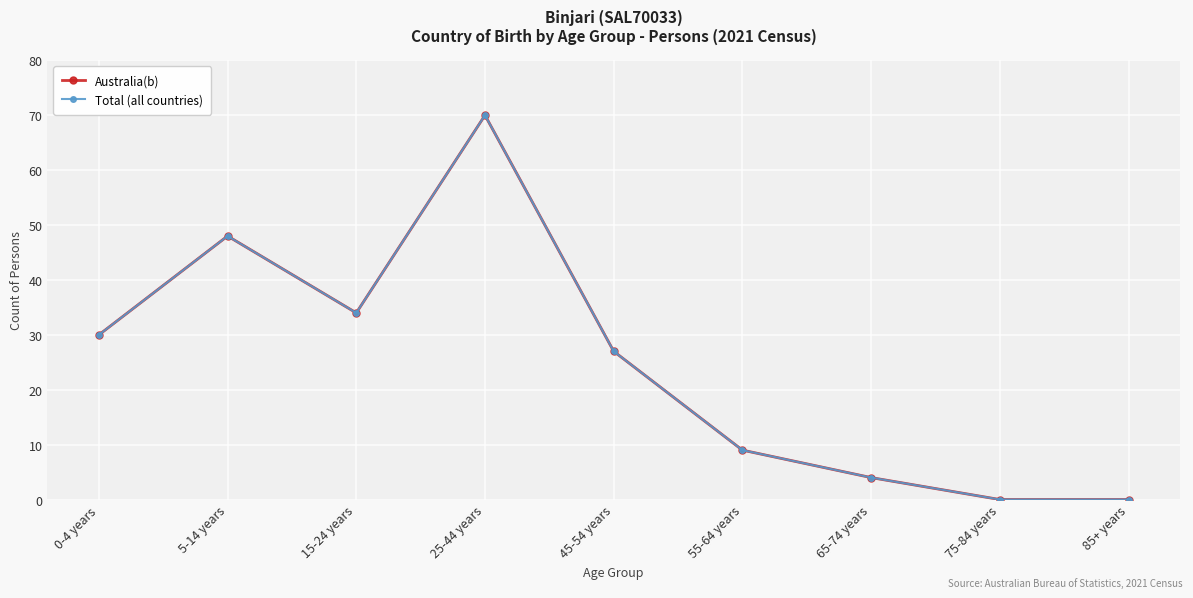

True or false: Australia(b) and Total (all countries) cross at least once.

False